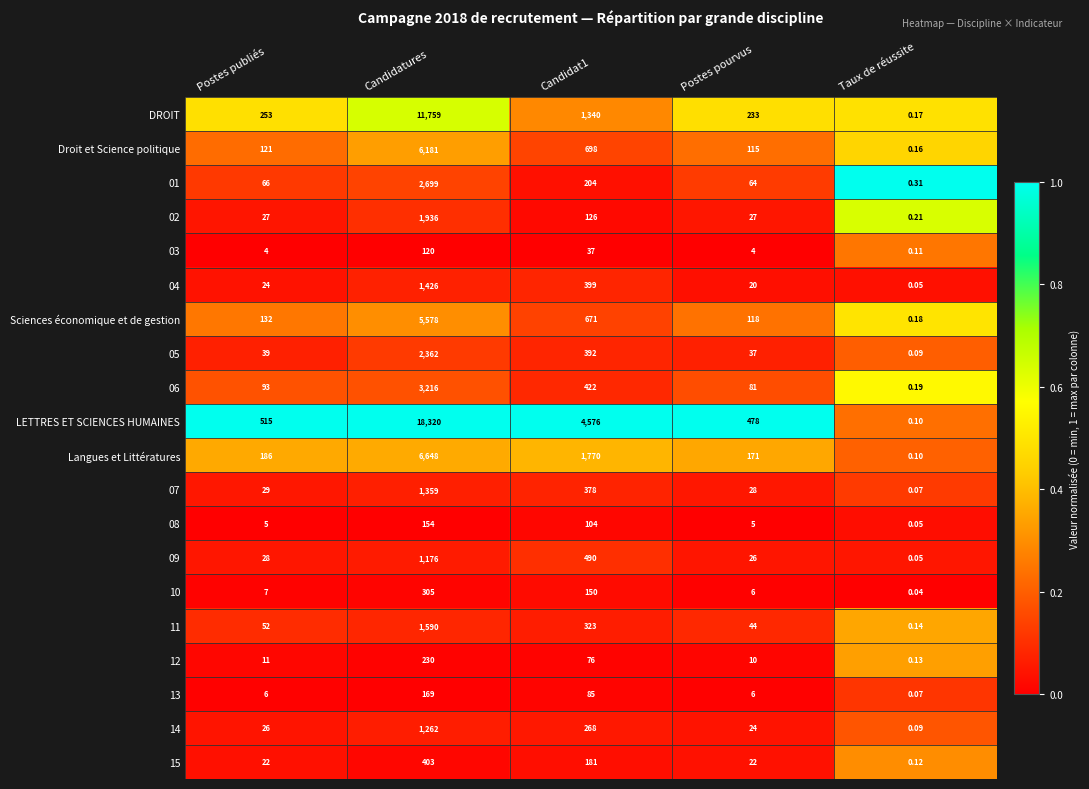

At which category is the sum across all series the highest?

Candidatures